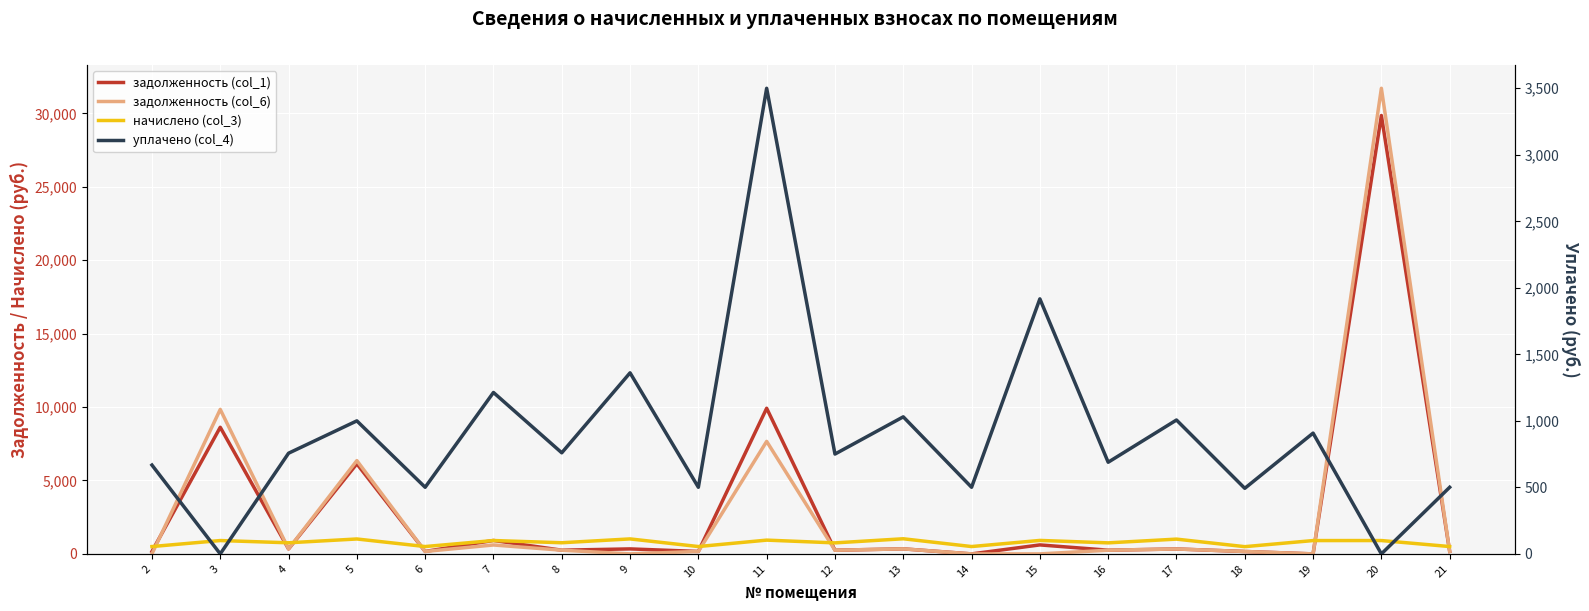

Where do начислено (col_3) and задолженность (col_1) first cross each other?

2 and 3